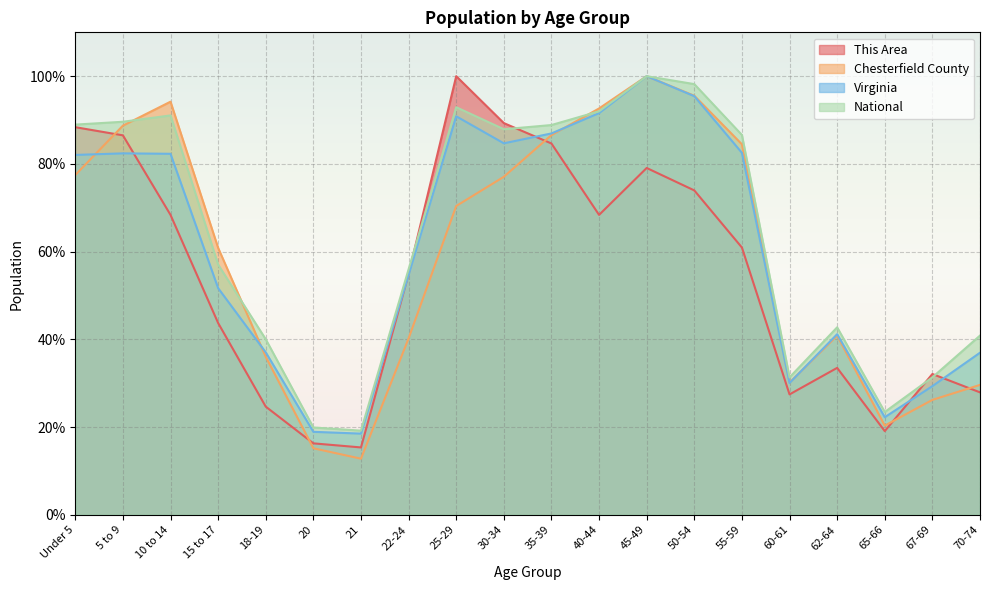

The value of Virginia at 15 to 17 is 51.7. True or false?

True